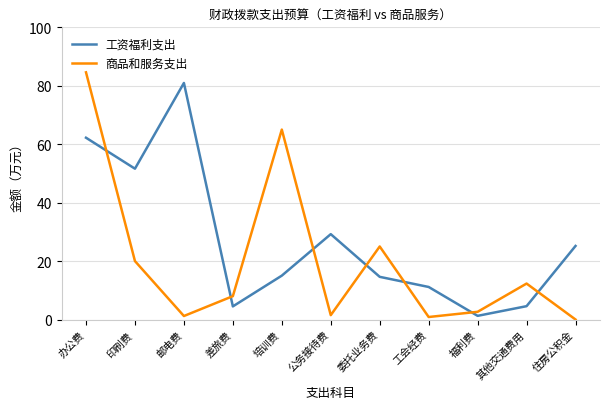

In 工资福利支出, how many points are higher than both neighbors (excluding endpoints)?

2